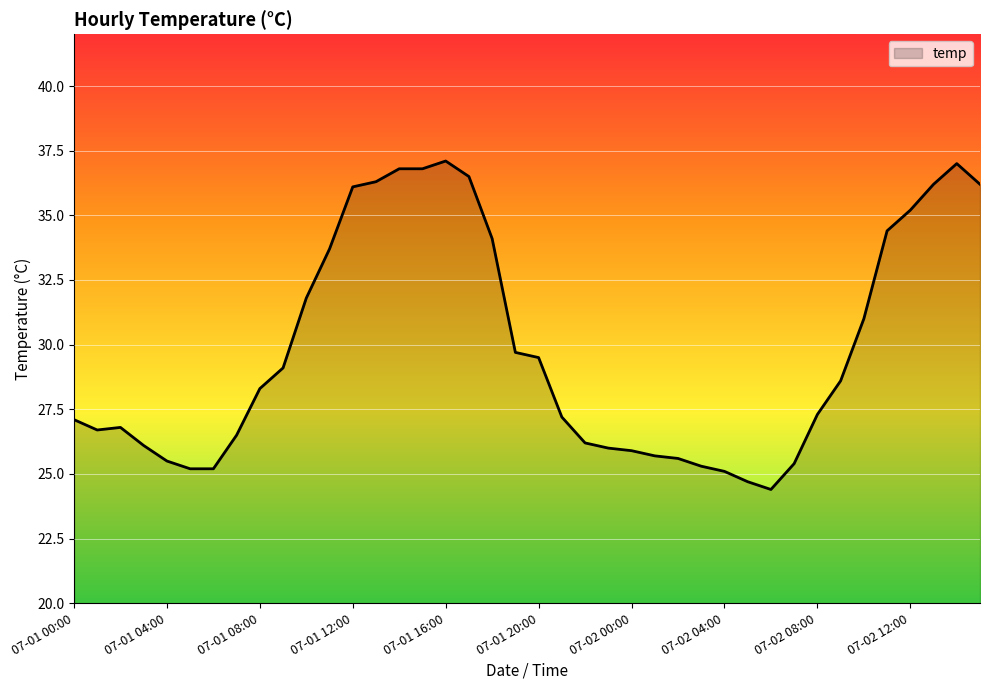

What is the difference between the maximum and minimum values?

12.7